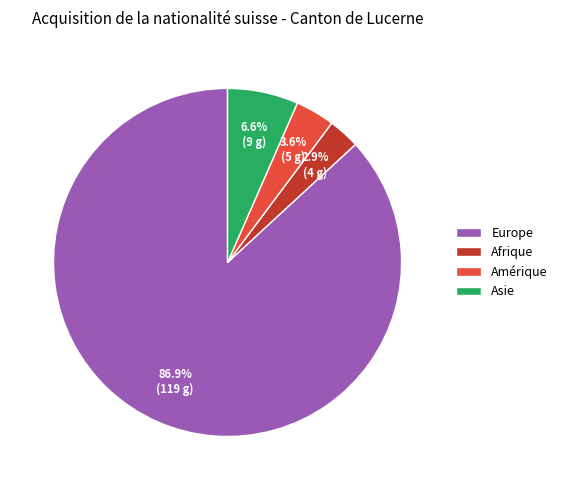

How much of the chart is everything except Afrique?

97.1%